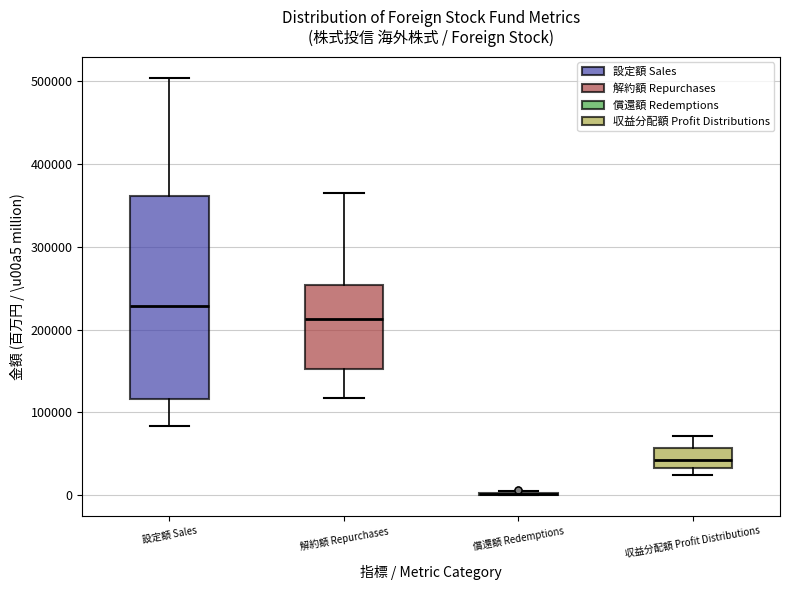

Reading left to right, read every box against the y-axis: the position of its median line, the range the box covers, and the ends of its whiskers. The values are not printed on the chart, so give them approximately, as read against the axis.

設定額 Sales: median 230000, box 120000 to 360000, whiskers 80000 to 500000
解約額 Repurchases: median 210000, box 150000 to 250000, whiskers 120000 to 360000
償還額 Redemptions: box collapsed to a line at 0, whiskers 0 to 10000
収益分配額 Profit Distributions: median 40000, box 30000 to 60000, whiskers 20000 to 70000